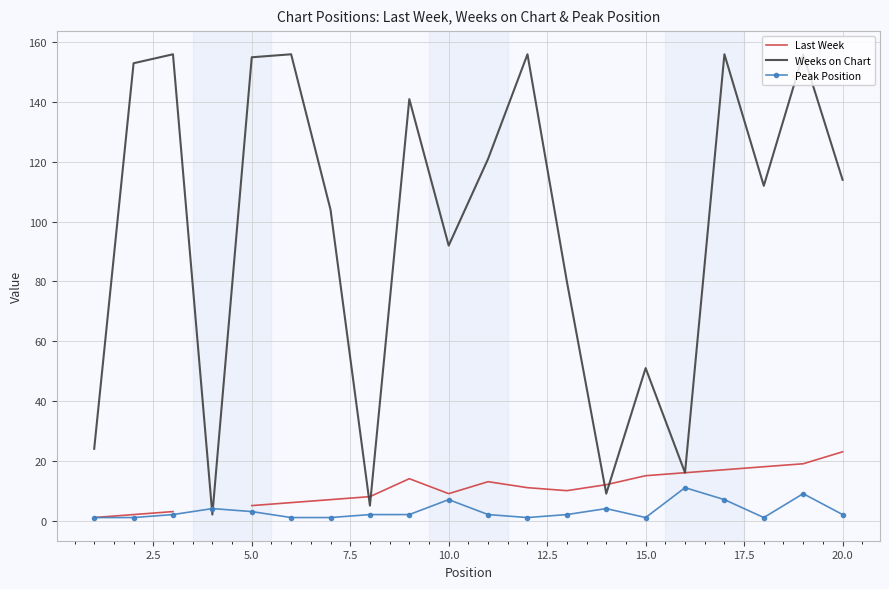

How many lines are shown in the chart?

3